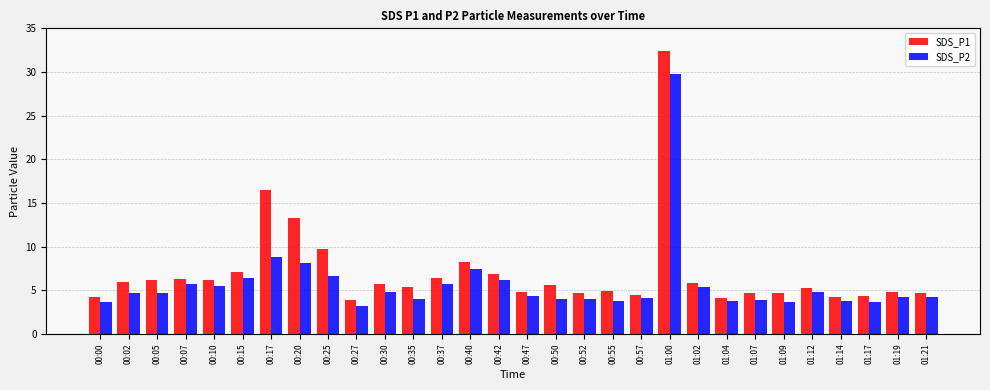

What is the sum of the SDS_P1 values at 00:27 and 01:19?

8.7